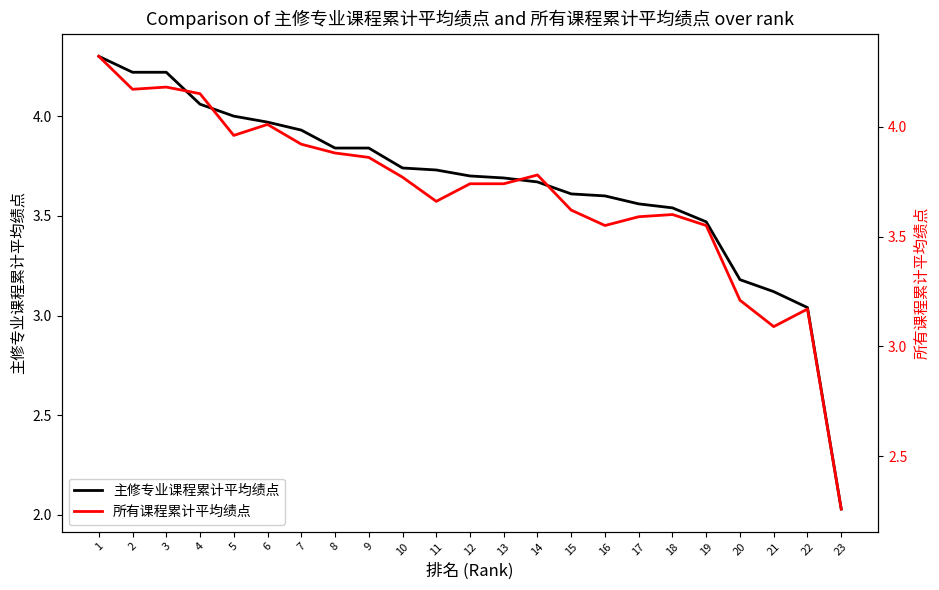

True or false: 主修专业课程累计平均绩点 has more than 1 interior local peaks.

False